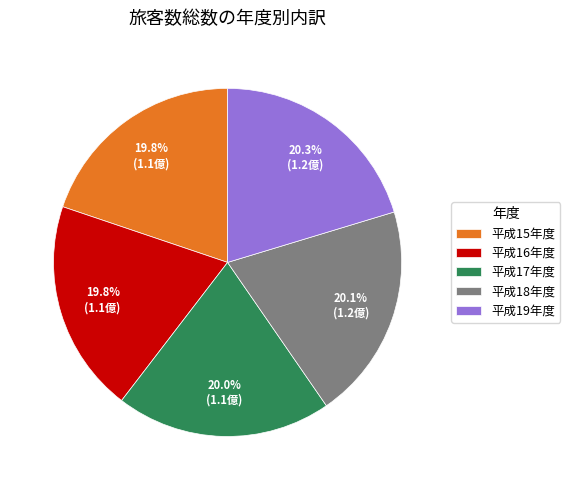

To the nearest percent, what portion does 平成15年度 represent?

20%